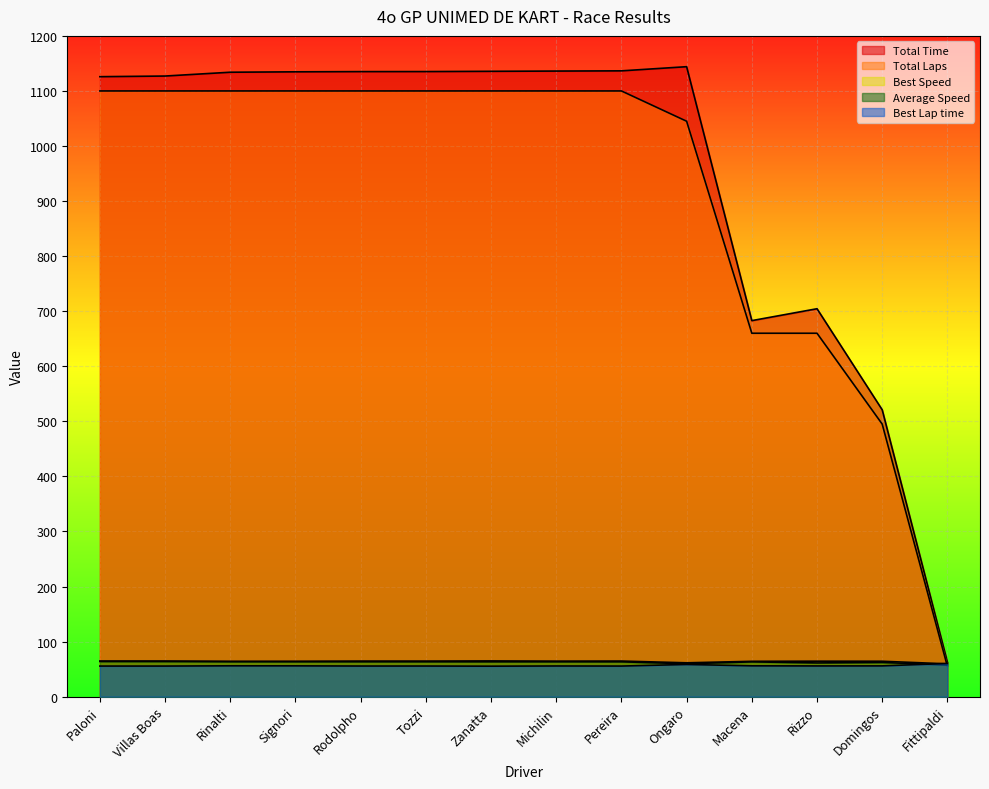

How many interior local valleys does the Total Time series have?

1